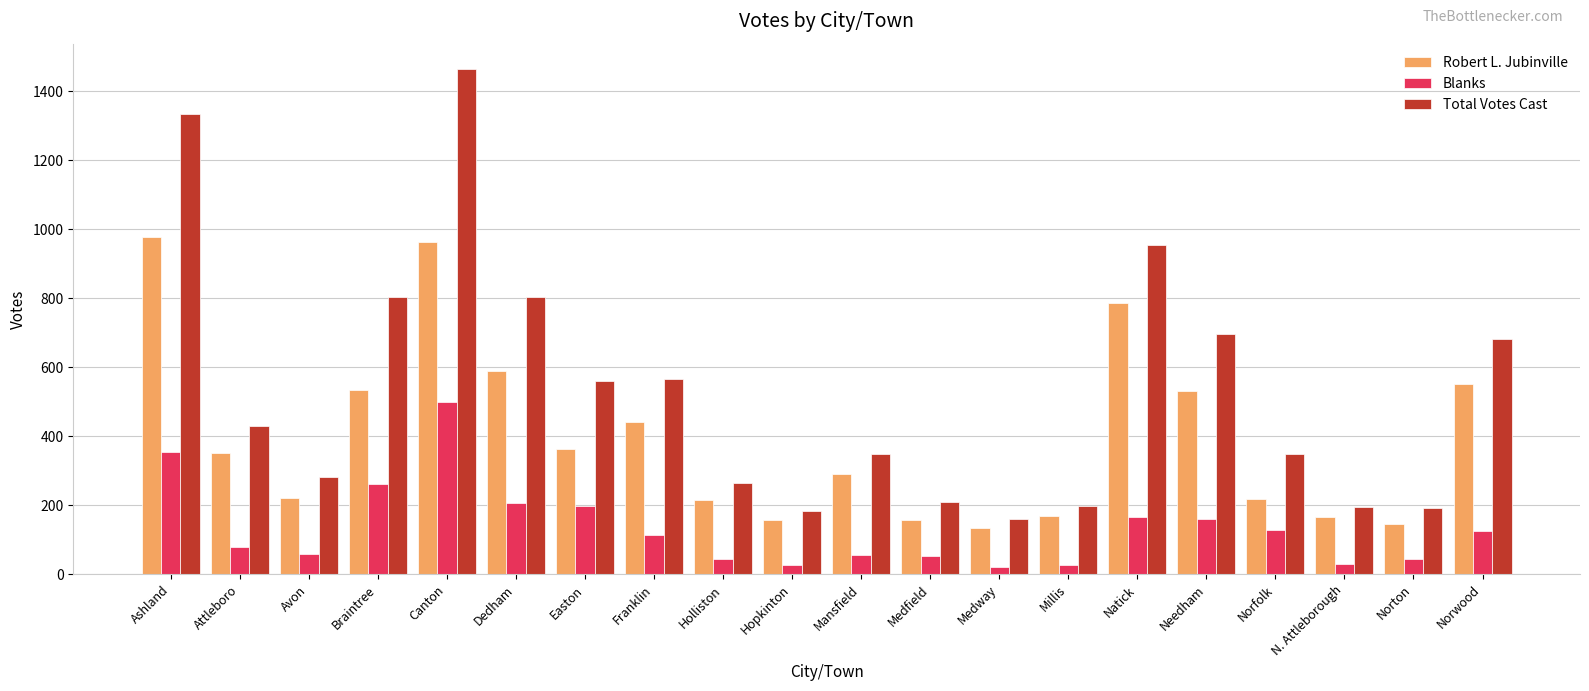

Which category has the highest value in the Total Votes Cast series?

Canton